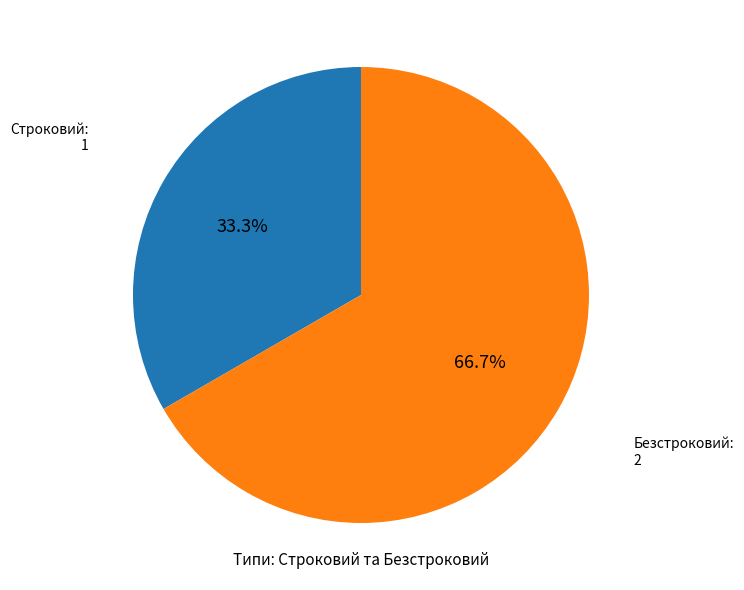

Count the number of slices in the pie.

2